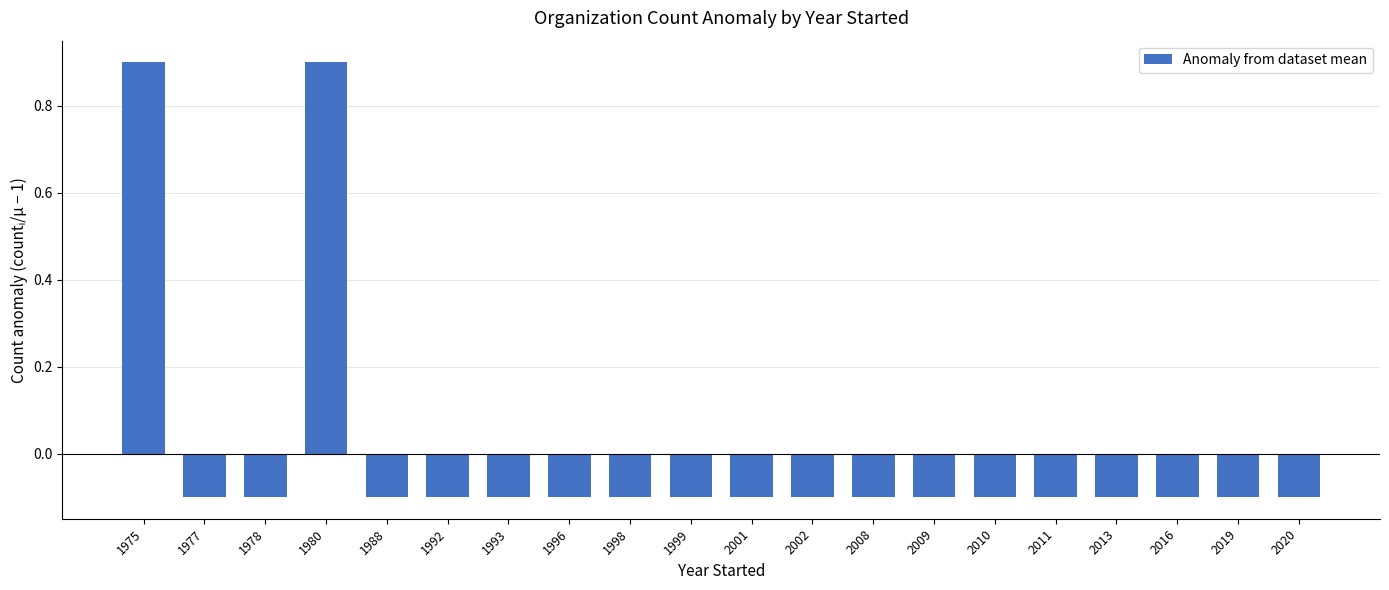

What is the difference between the maximum and second lowest values?

1.0